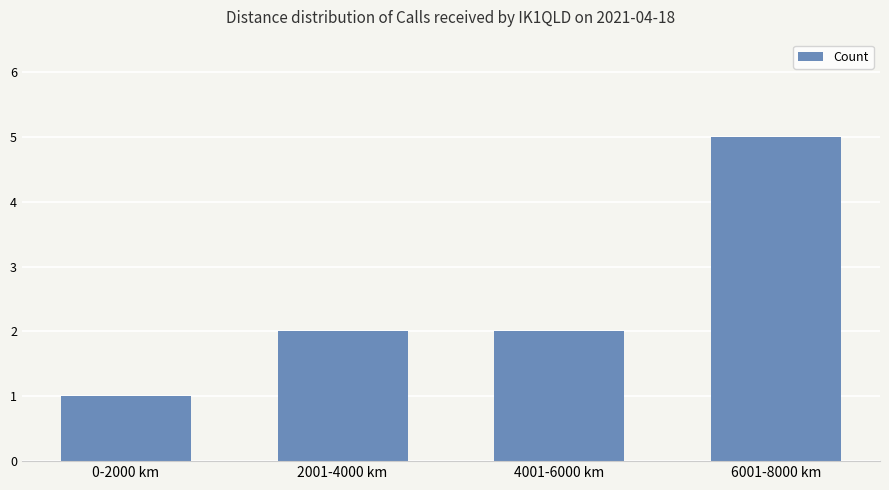

What is the change in value from 0-2000 km to 4001-6000 km?

+1